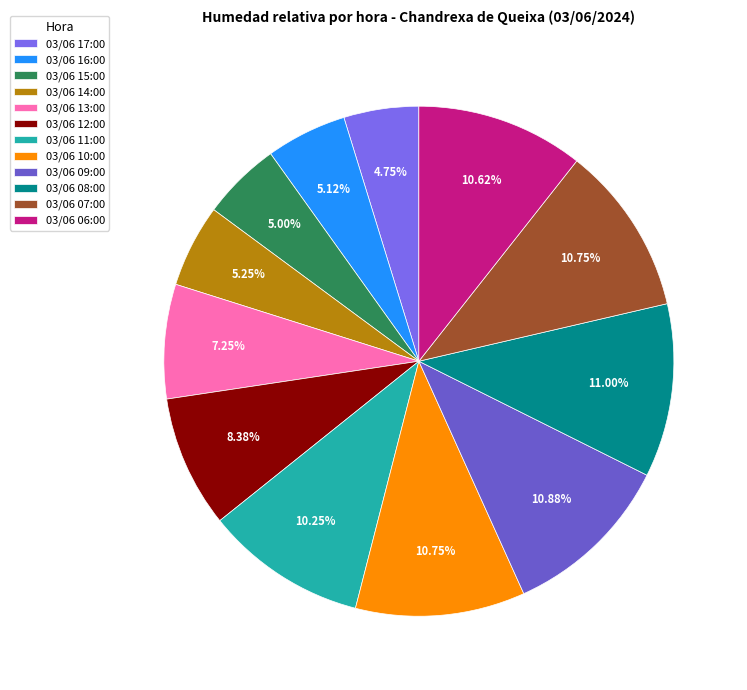

Is it true that 03/06 12:00 is 23% of the pie?

False